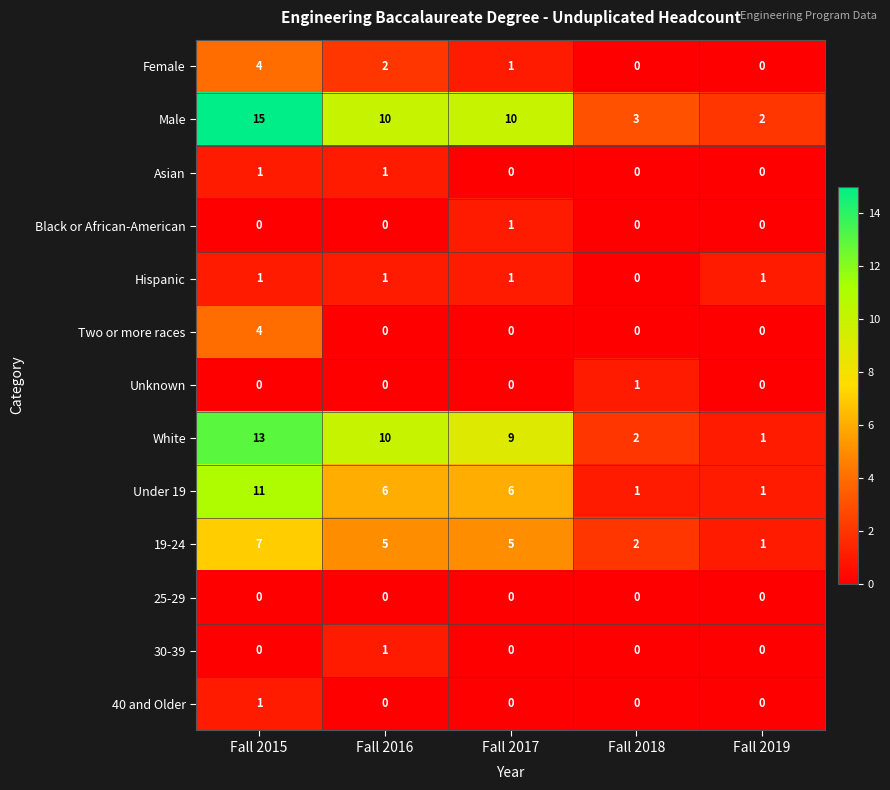

Which series has the largest range (max minus min)?

Male